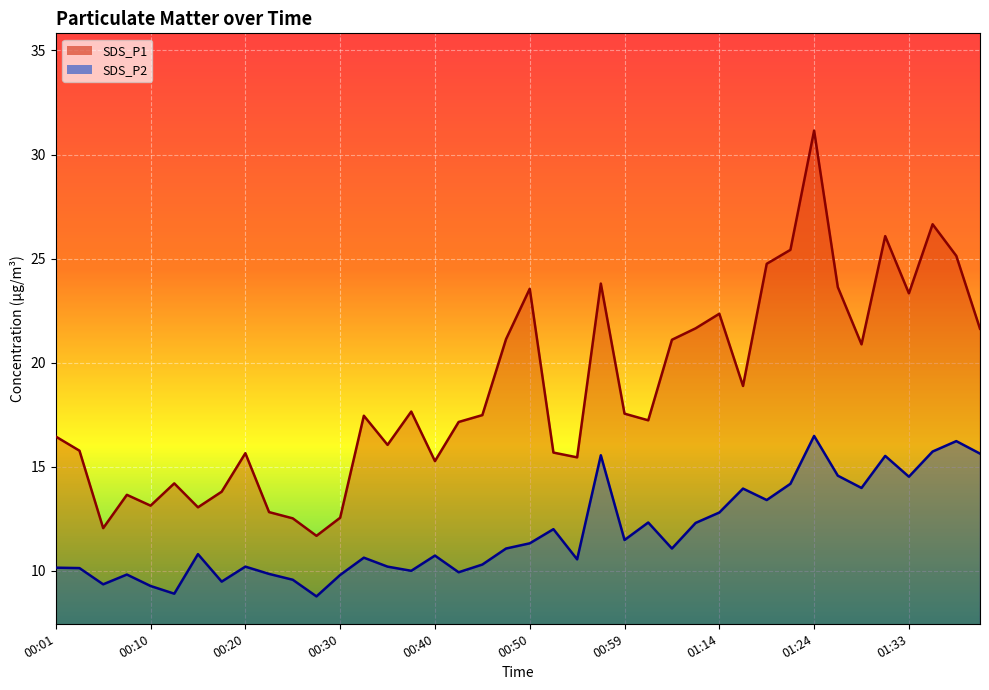

True or false: SDS_P2 and SDS_P1 cross at least once.

False